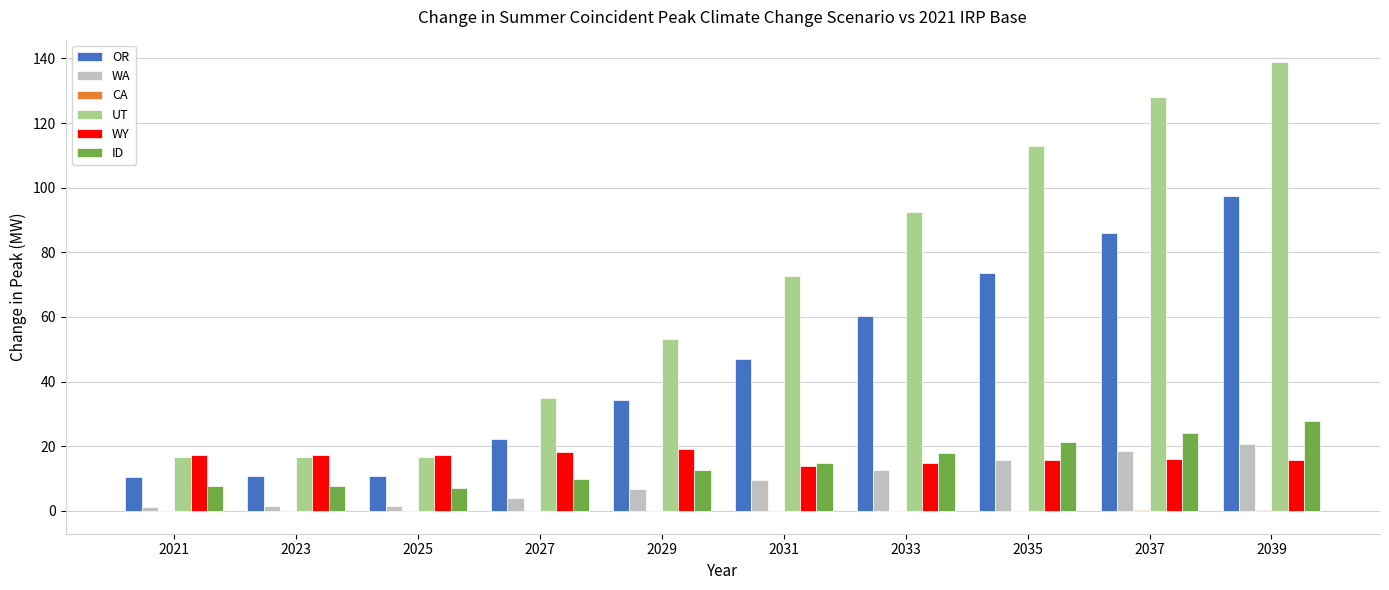

What is the maximum value shown in the chart?

138.9